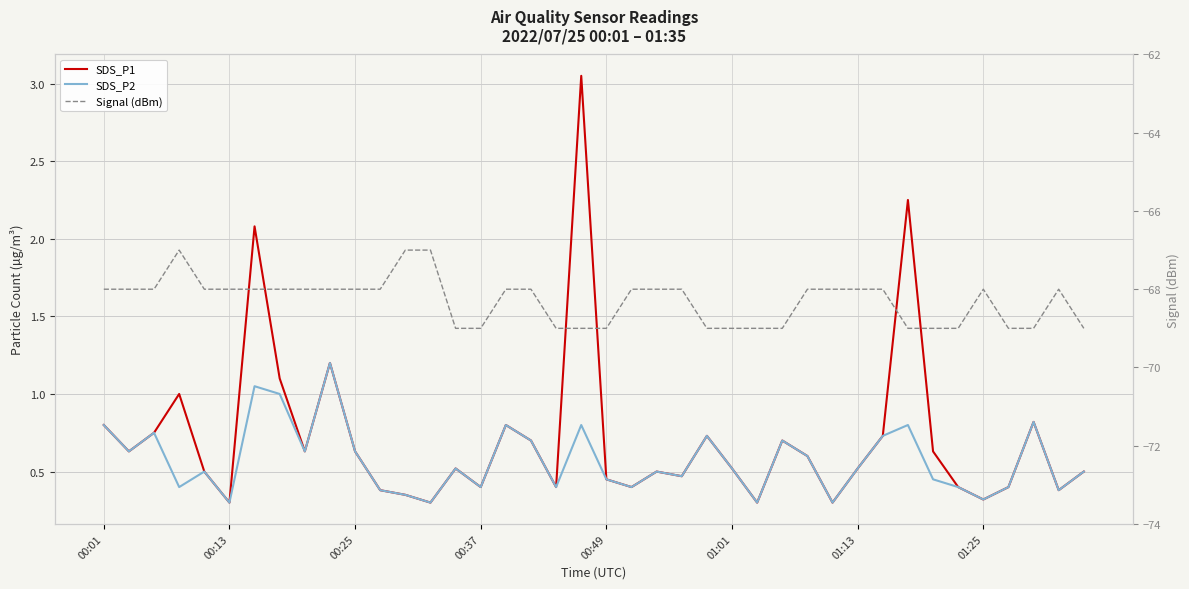

Between 33 and 13, which is larger?

33